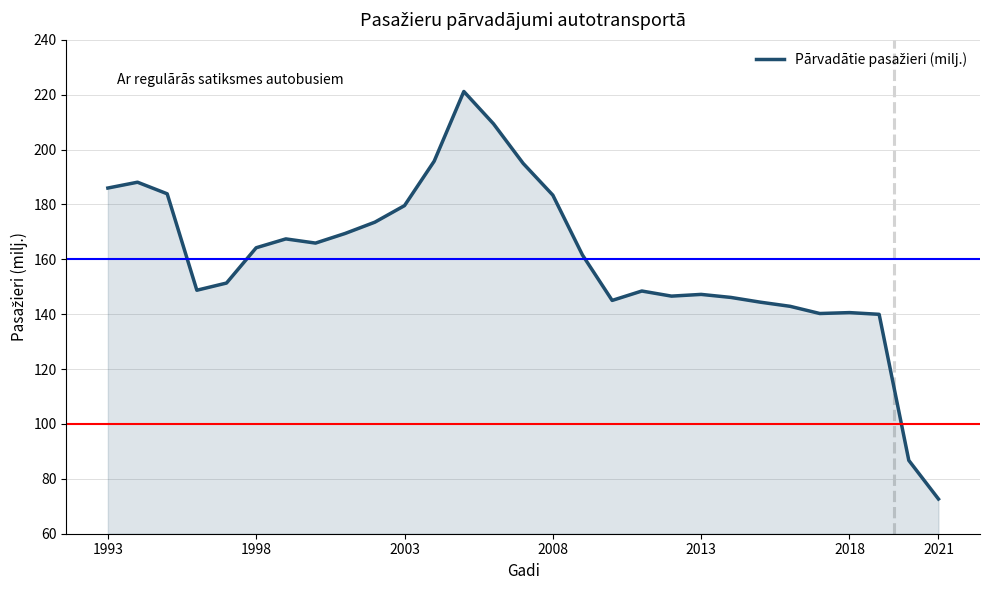

What is the maximum value shown in the chart?

221.2